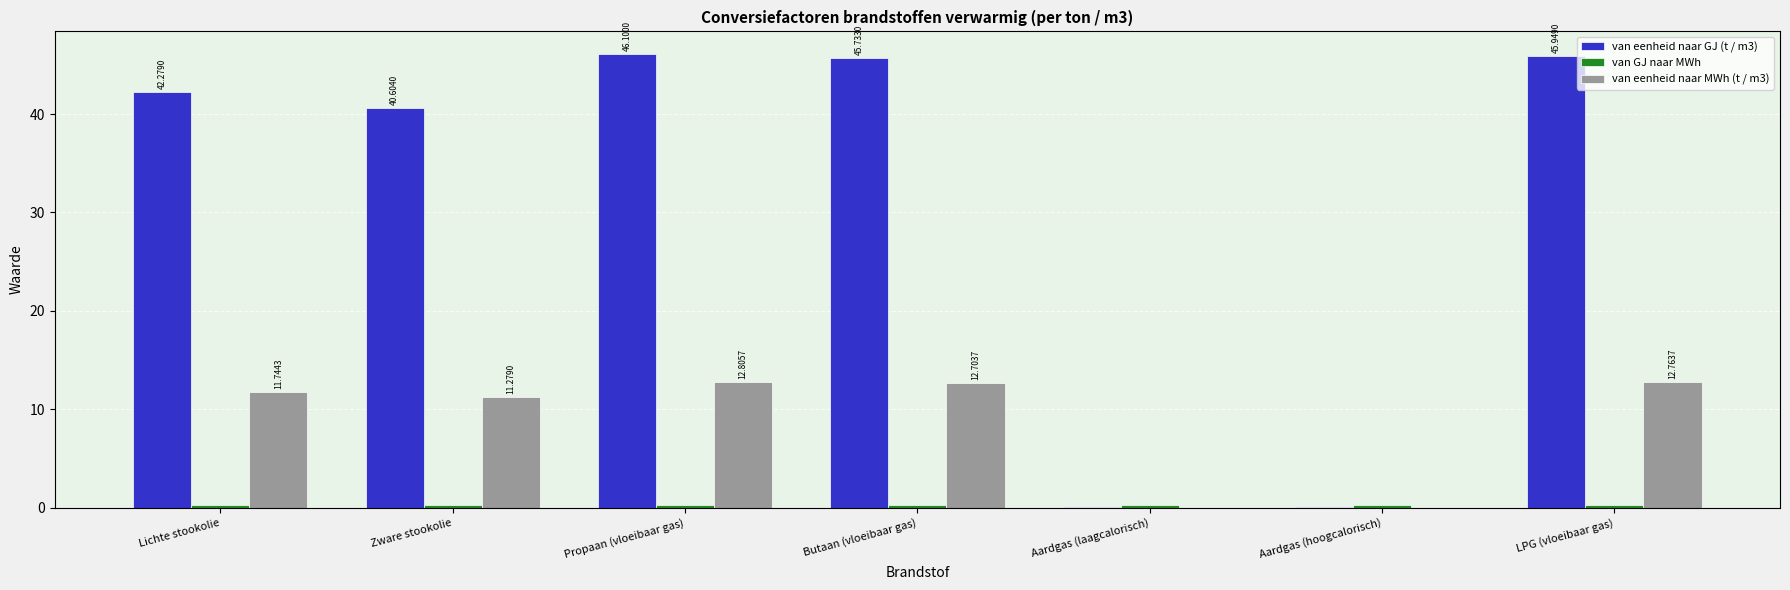

Which series has the largest total across all categories?

van eenheid naar GJ (t / m3)